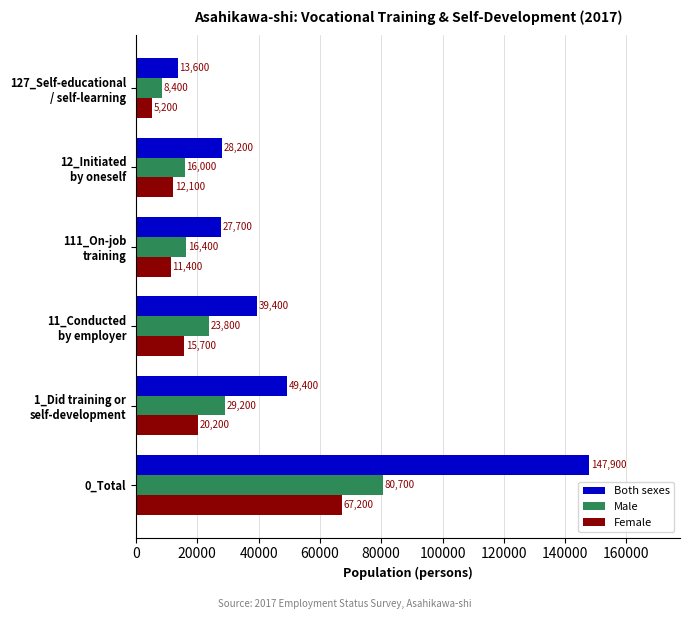

Rank the series by their average value, from lowest to highest.

Female, Male, Both sexes